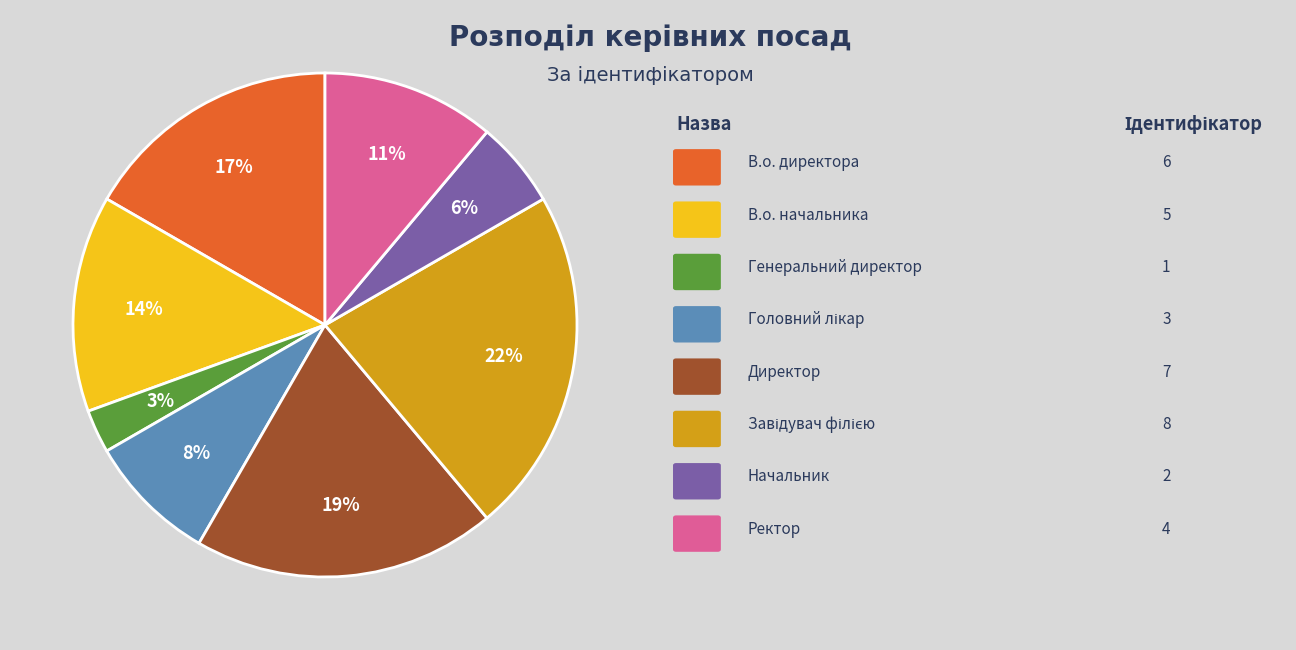

Does any single category account for the majority?

No